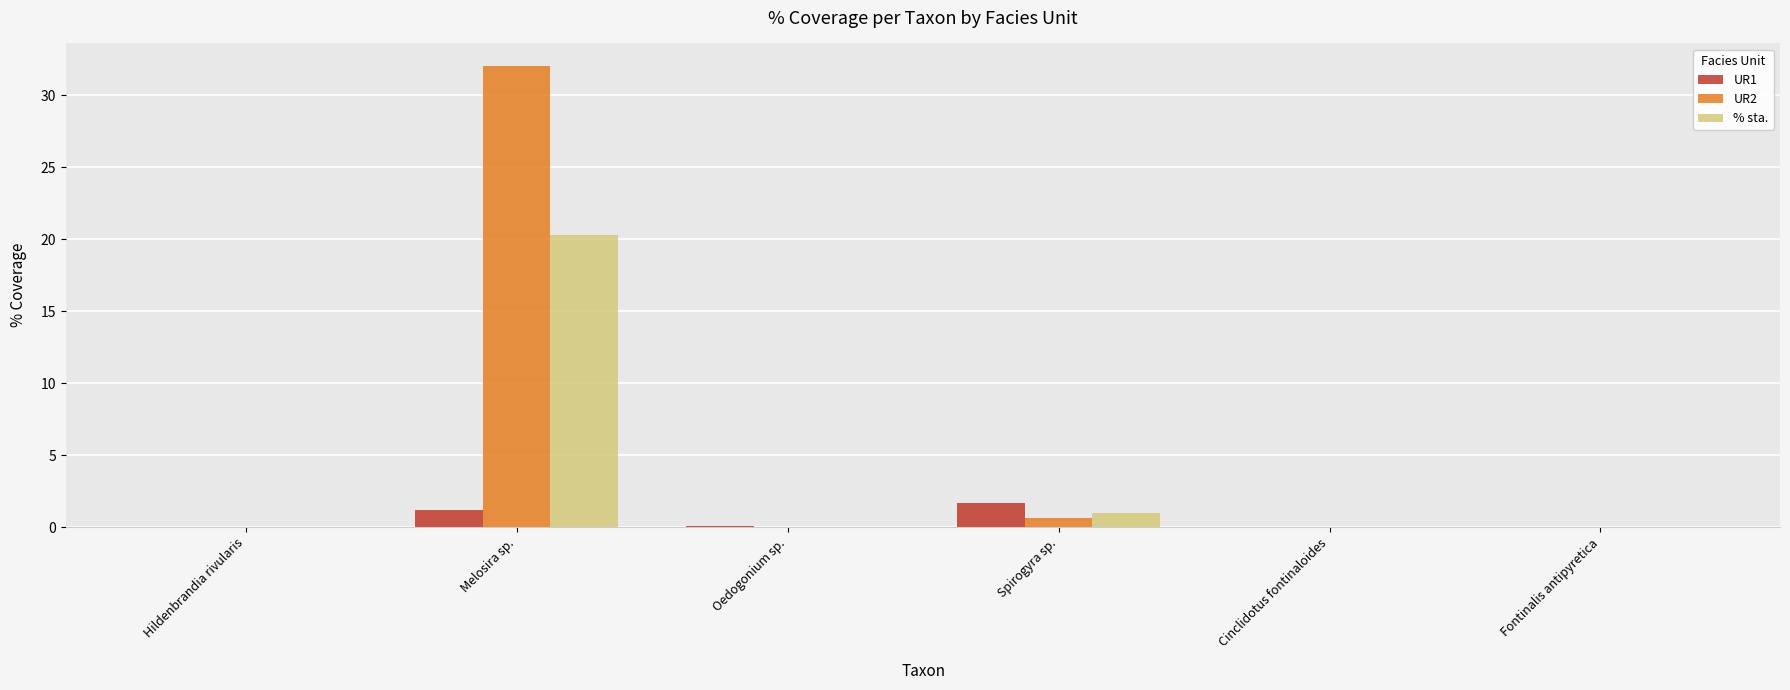

True or false: UR1 has a value of 0.0 at Fontinalis antipyretica.

True